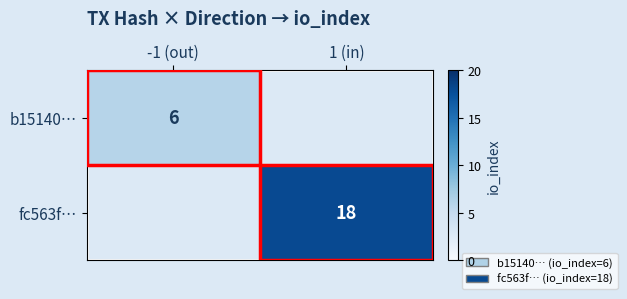

Is the value of fc563f… at 1 (in) greater than the value of b15140… at -1 (out)?

Yes